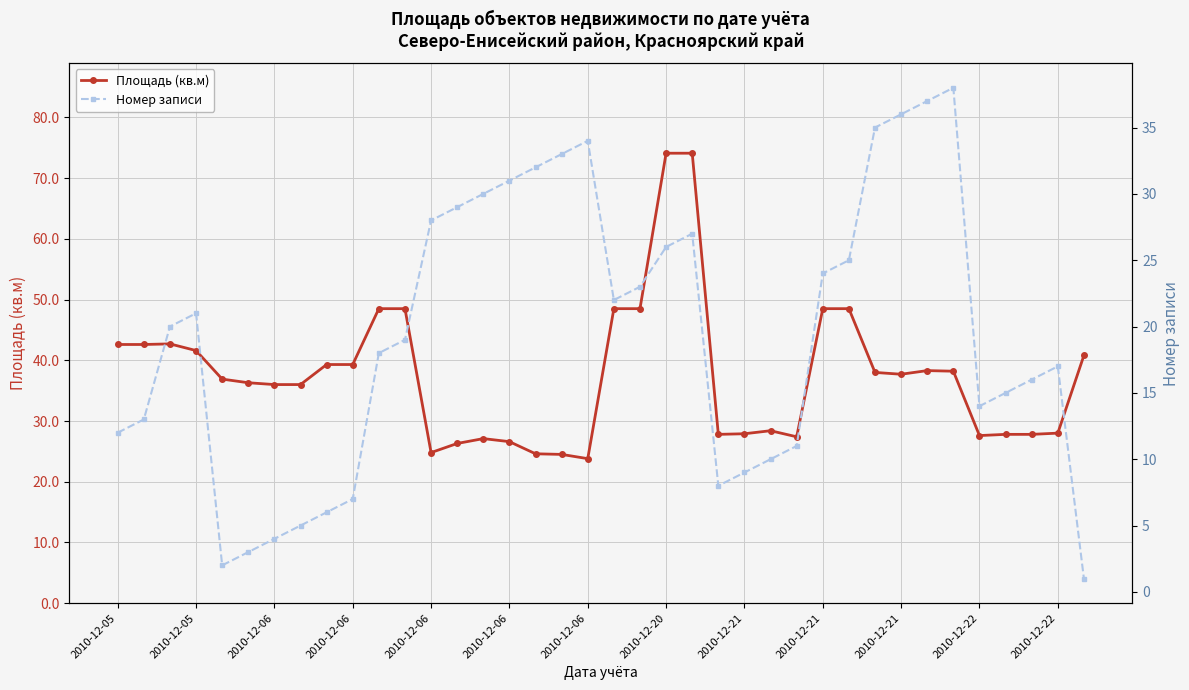

What is the approximate value of Номер записи at 28?

25.0